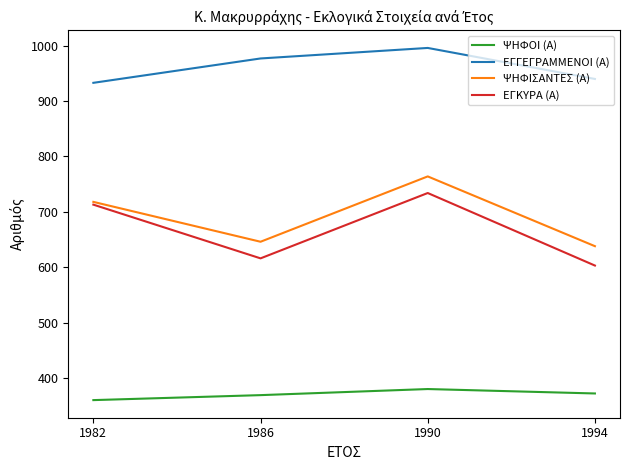

What is the smallest value displayed?

360